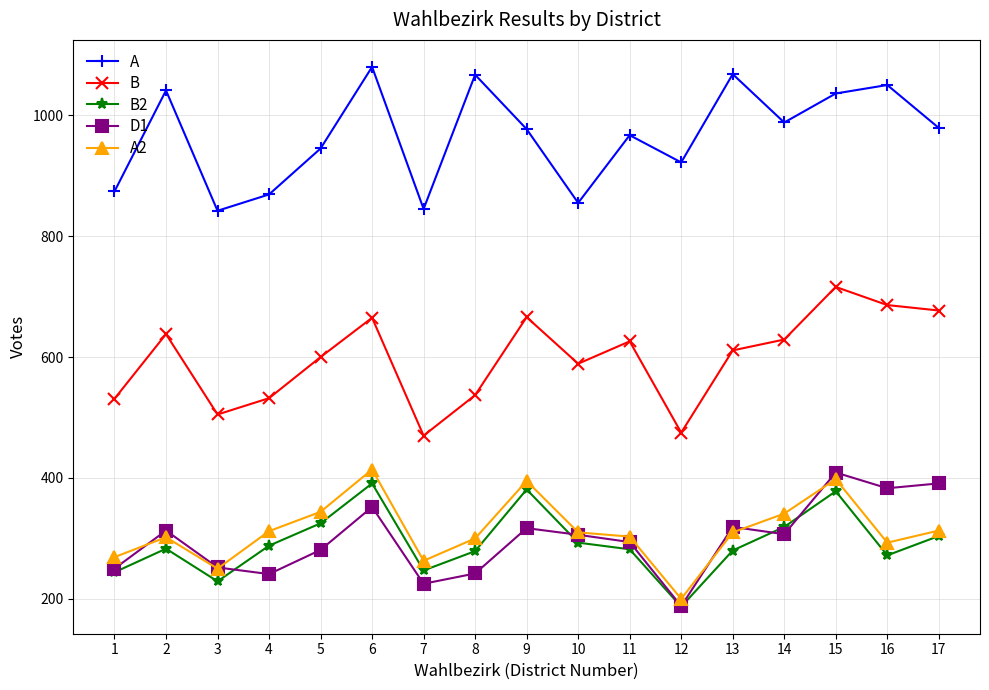

True or false: A and D1 cross at least once.

False